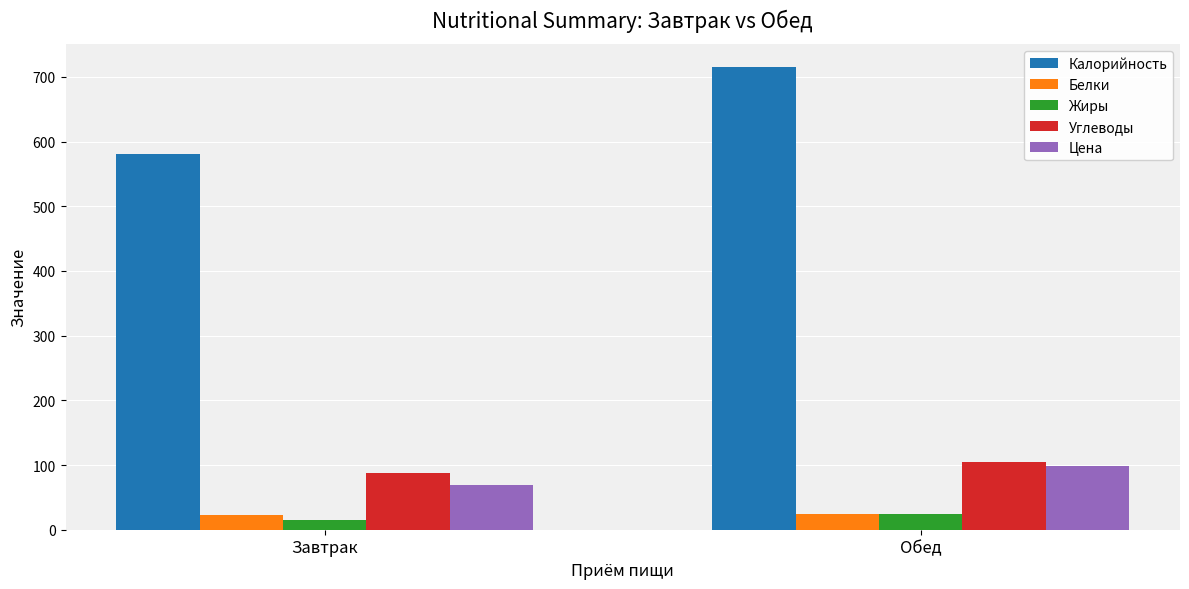

How many categories are shown in the chart?

2